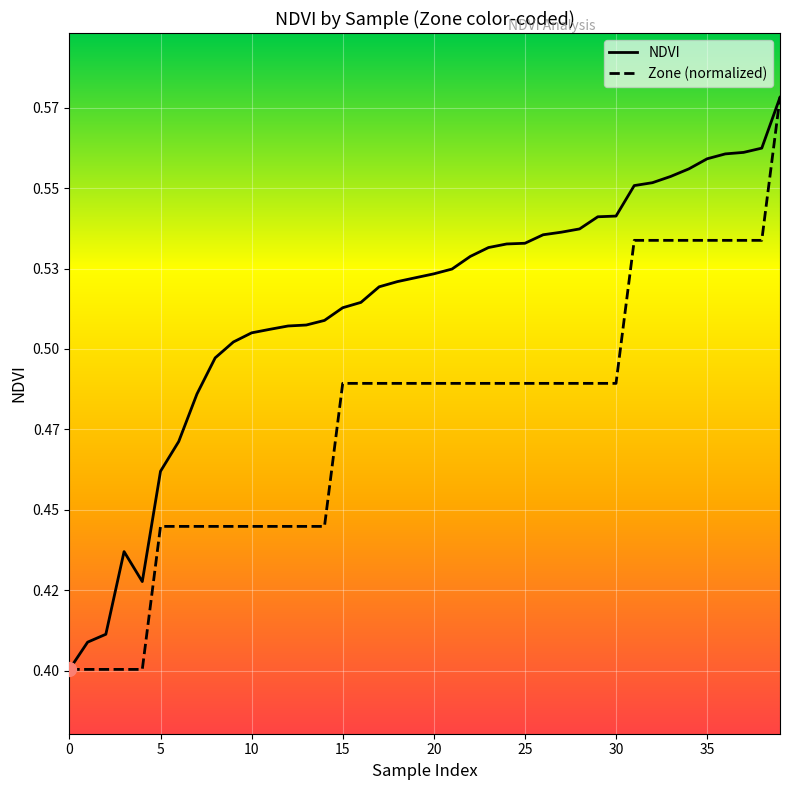

What is the maximum value for NDVI?

0.6